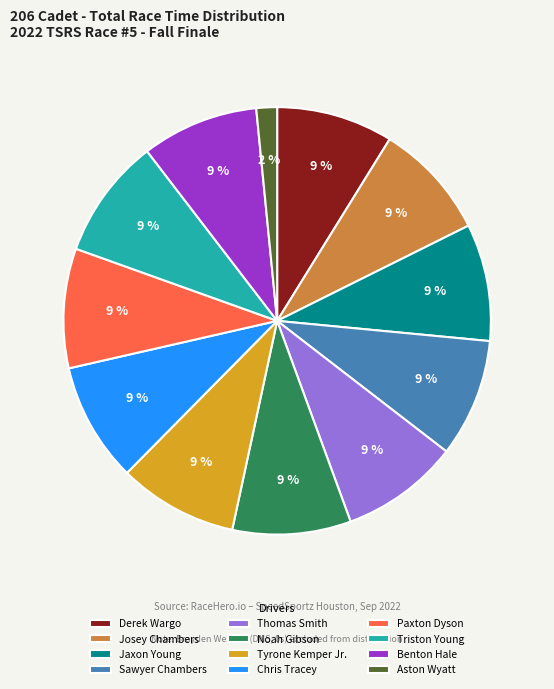

Count the number of slices in the pie.

12